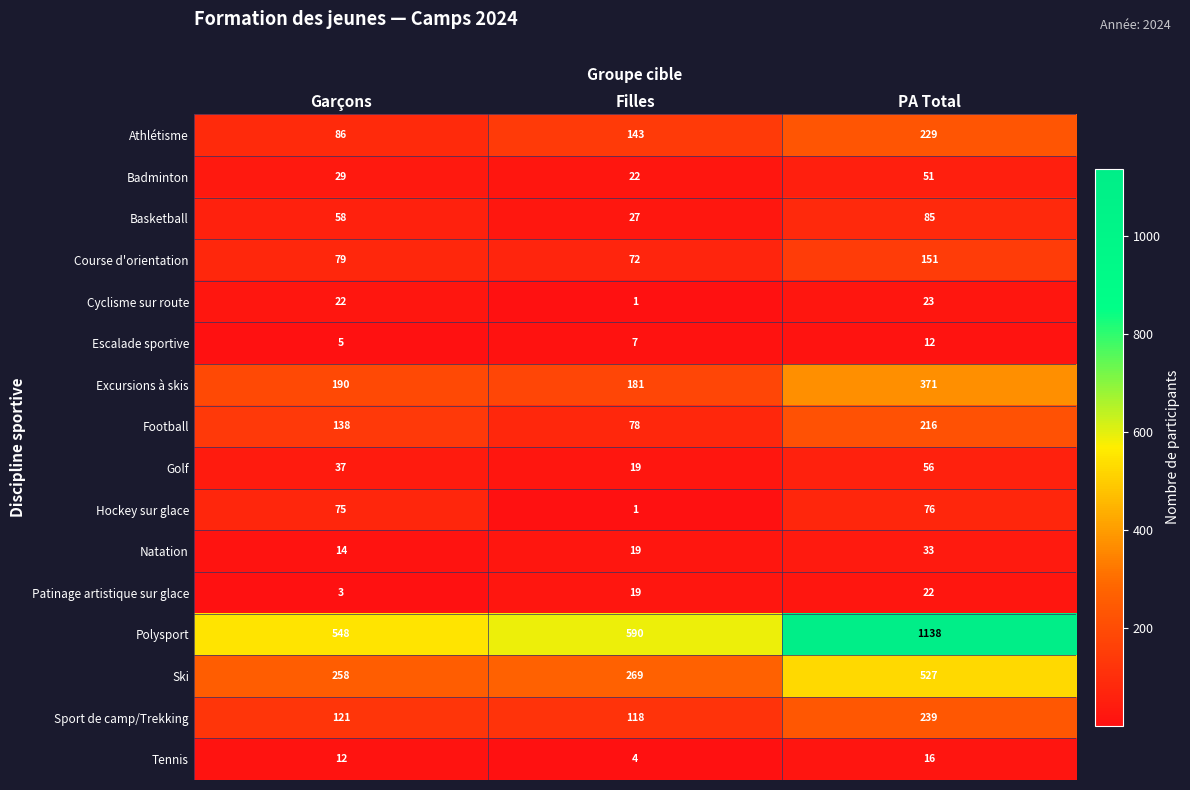

How many values in the Polysport series are below 590?

1